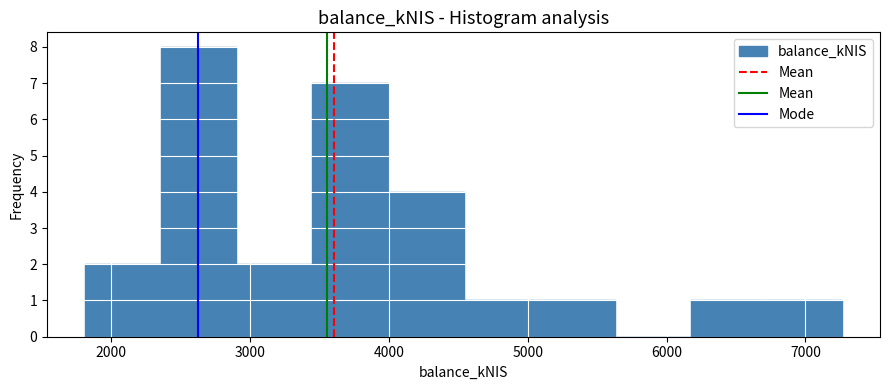

Reading left to right, list every bar in this chart as the range it spans on the x-axis followed by its height. Neither the bar edges nor the heights are printed on the chart, so give them approximately, as read against the axes.

1800 to 2400: 2
2400 to 2900: 8
2900 to 3400: 2
3400 to 4000: 7
4000 to 4500: 4
4500 to 5100: 1
5100 to 5600: 1
5600 to 6200: 0
6200 to 6700: 1
6700 to 7300: 1